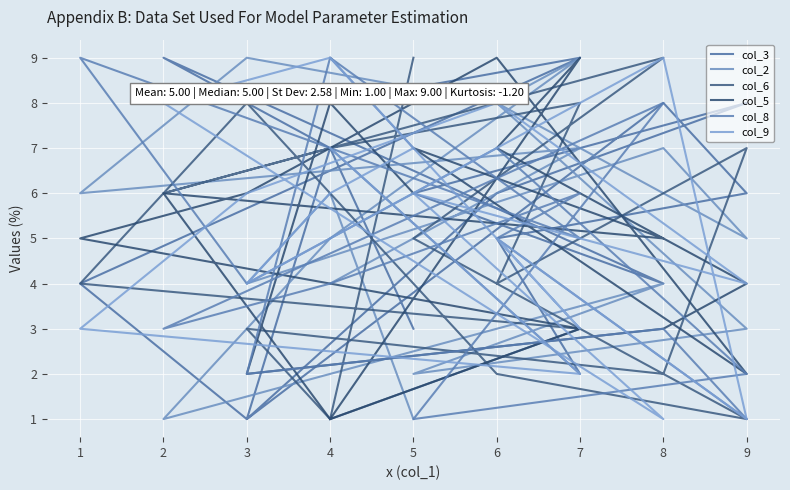

What is the minimum value shown in the chart?

1